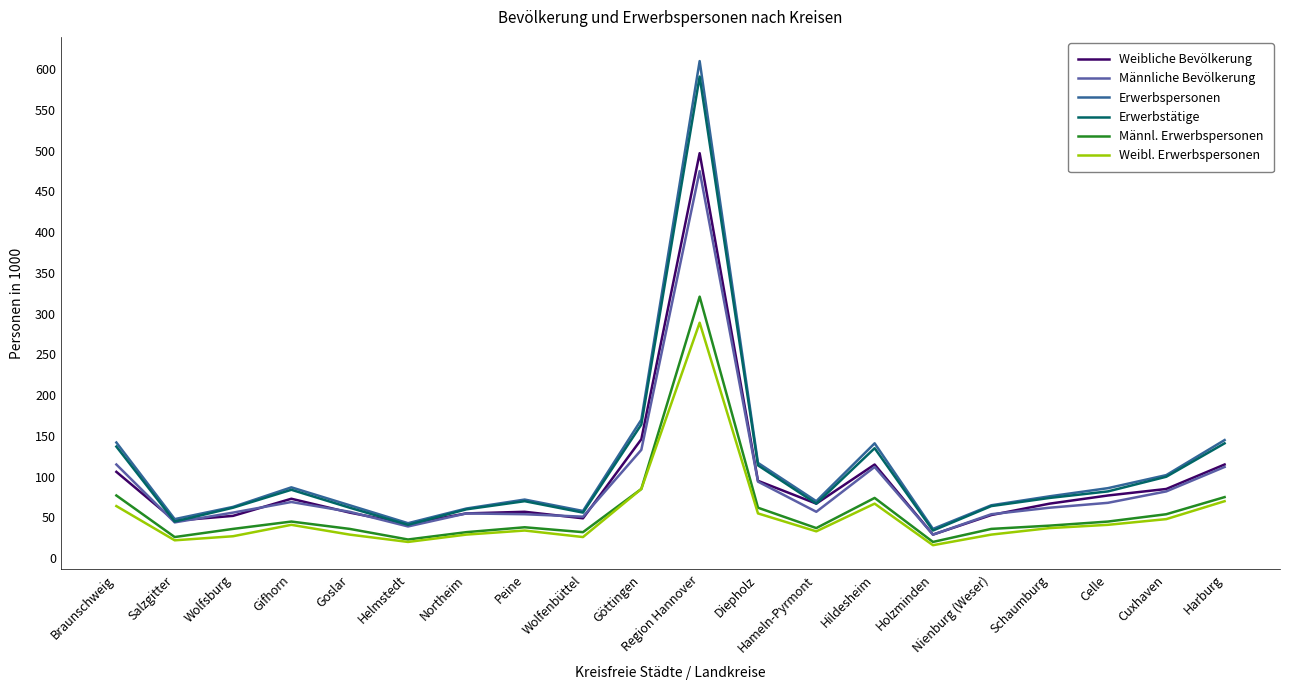

What is the highest value of the Erwerbstätige series?

591